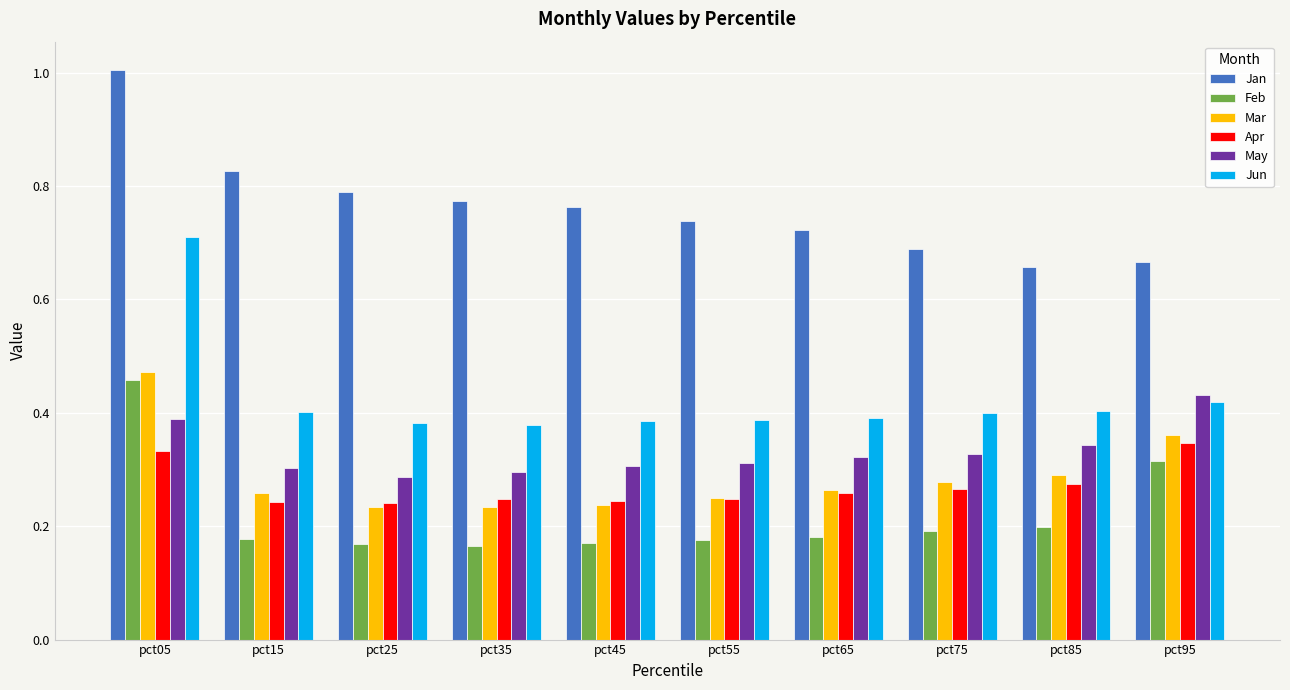

What is the sum of all May values?

3.3